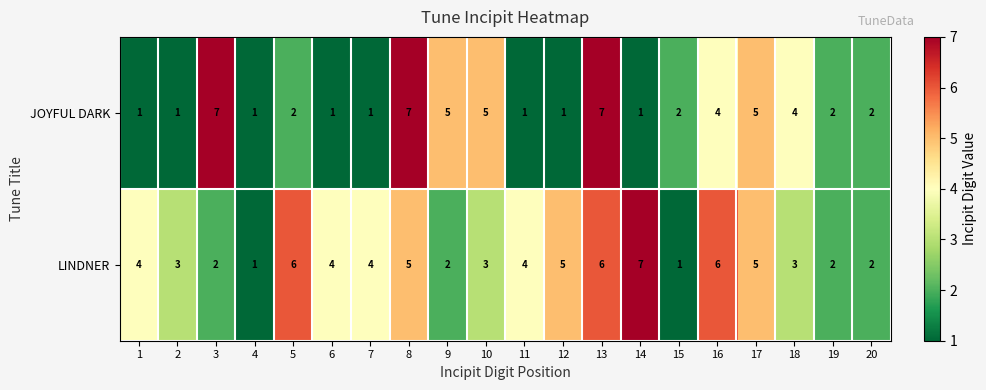

Rank the series at 7 from lowest to highest value.

JOYFUL DARK, LINDNER